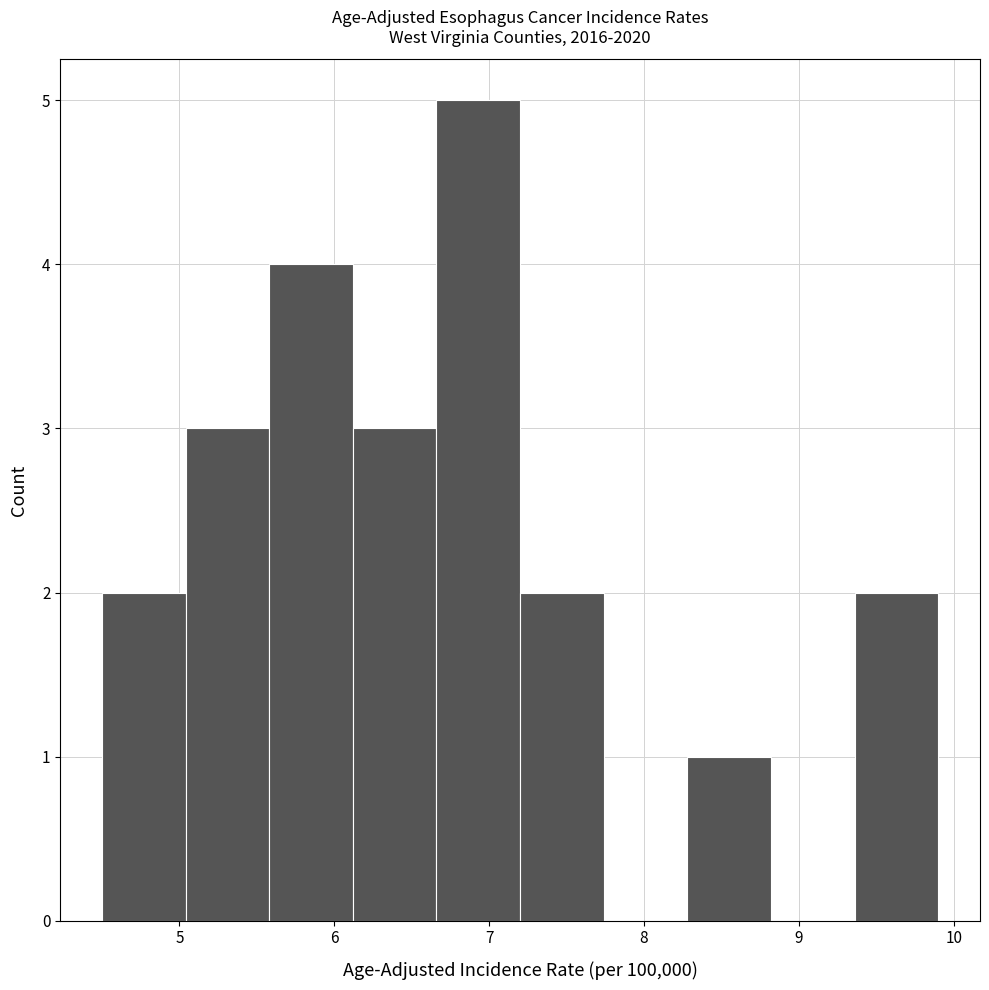

Reading left to right, list every bar in this chart as the range it spans on the x-axis followed by its height. Neither the bar edges nor the heights are printed on the chart, so give them approximately, as read against the axes.

4.50 to 5.04: 2
5.04 to 5.58: 3
5.58 to 6.12: 4
6.12 to 6.66: 3
6.66 to 7.20: 5
7.20 to 7.74: 2
7.74 to 8.28: 0
8.28 to 8.82: 1
8.82 to 9.36: 0
9.36 to 9.90: 2